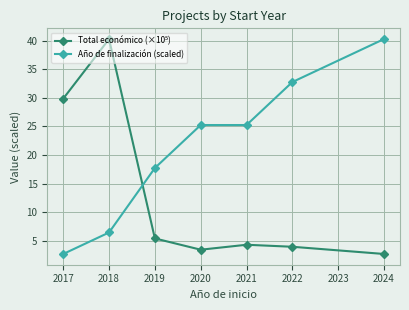

What is the spread (max minus min) of values at 2018?

33.8